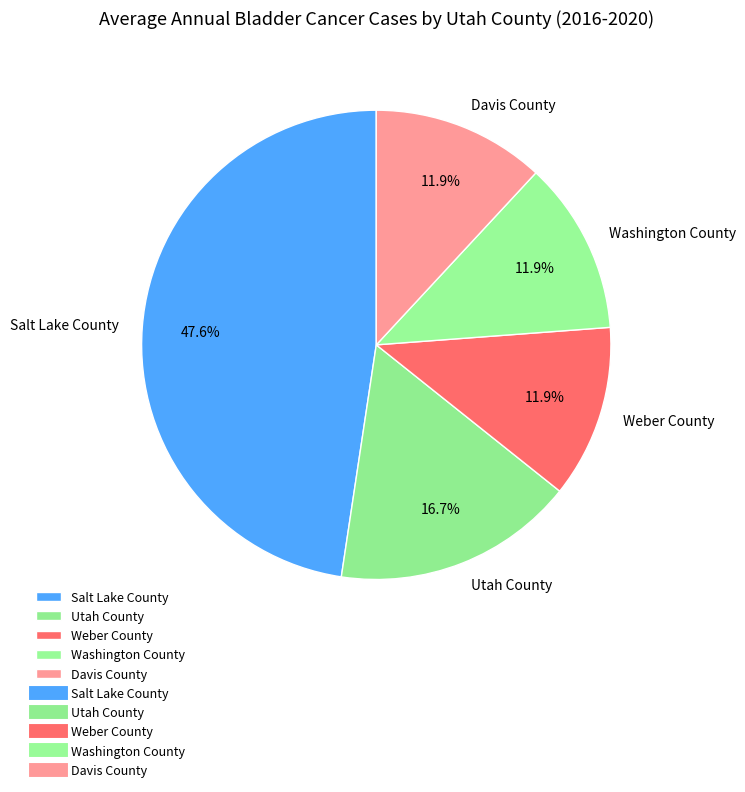

True or false: Salt Lake County accounts for 56% of the total.

False